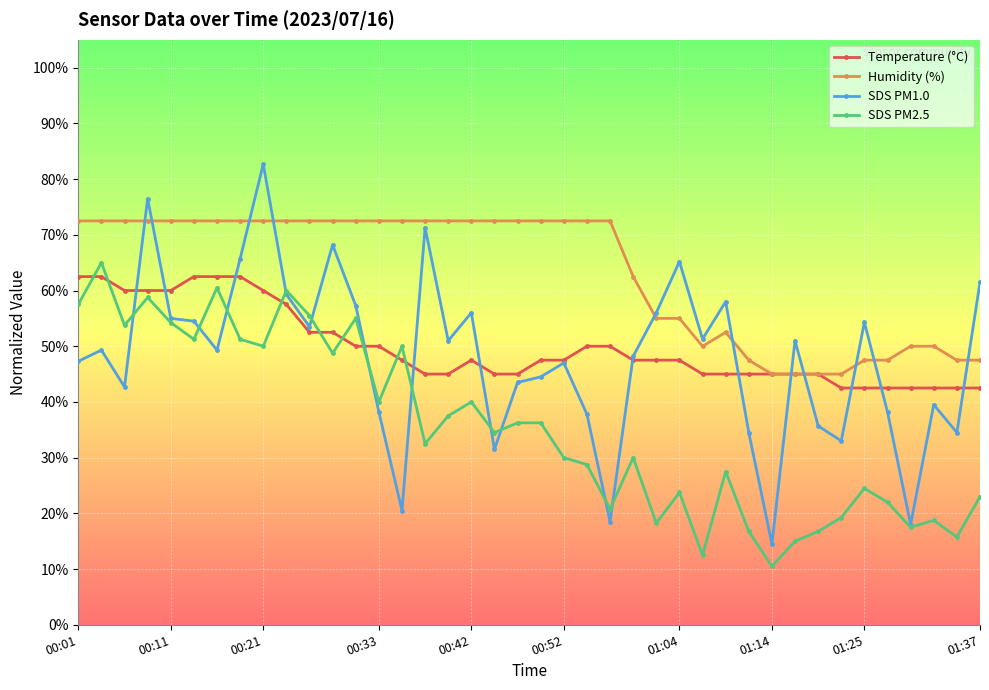

Which series has the widest spread of values?

SDS PM1.0